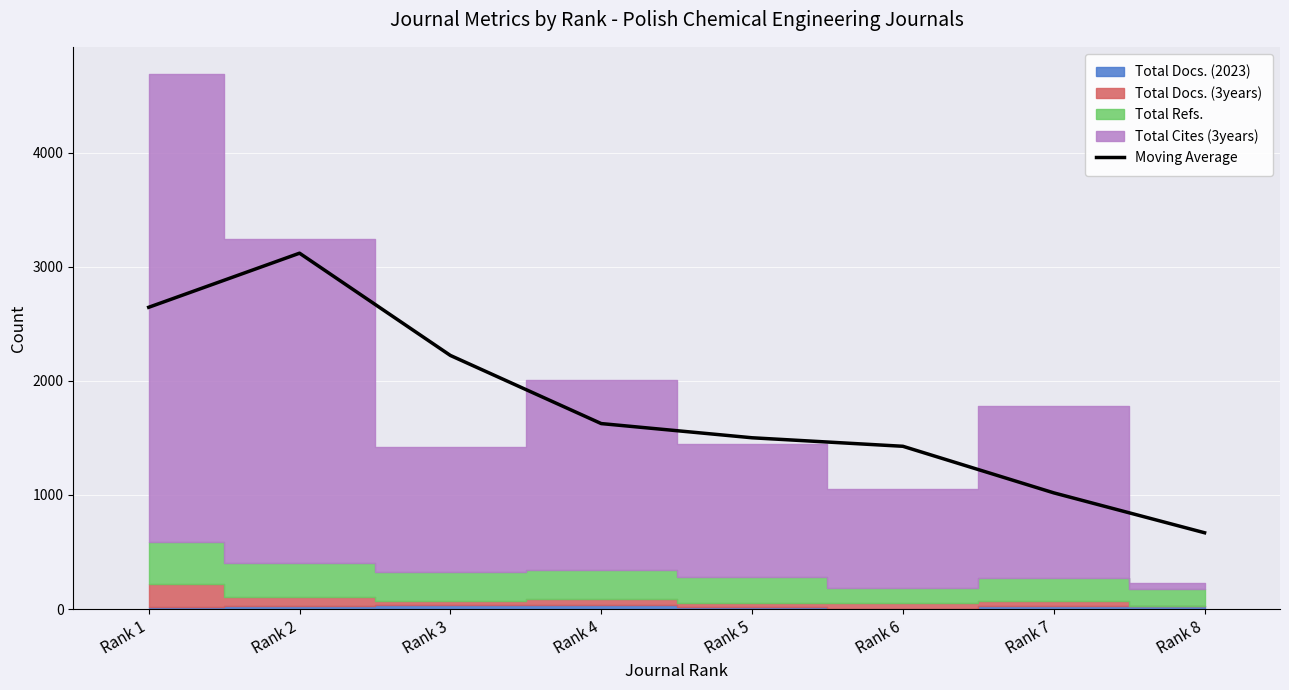

What is the lowest value of the Moving Average series?

668.7